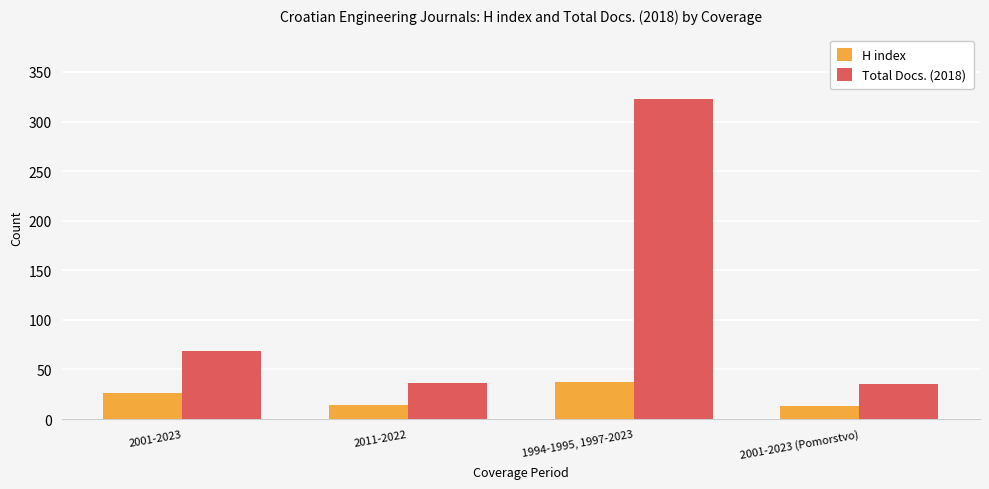

True or false: Total Docs. (2018) has a value of 323 at 1994-1995, 1997-2023.

True